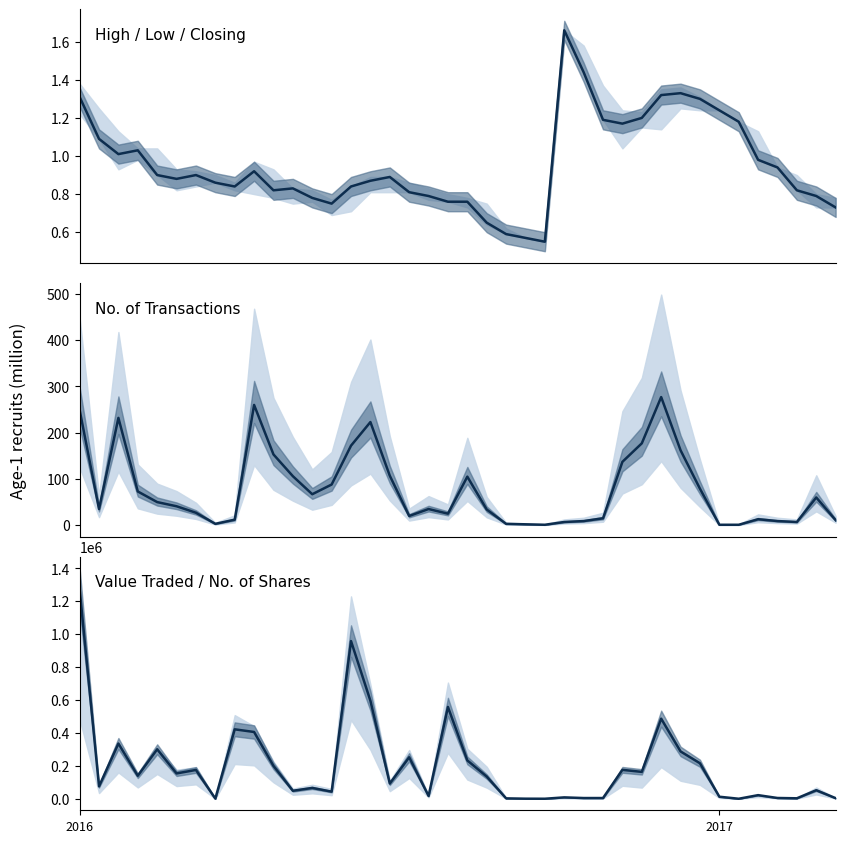

Which series has the widest spread of values?

Value Traded